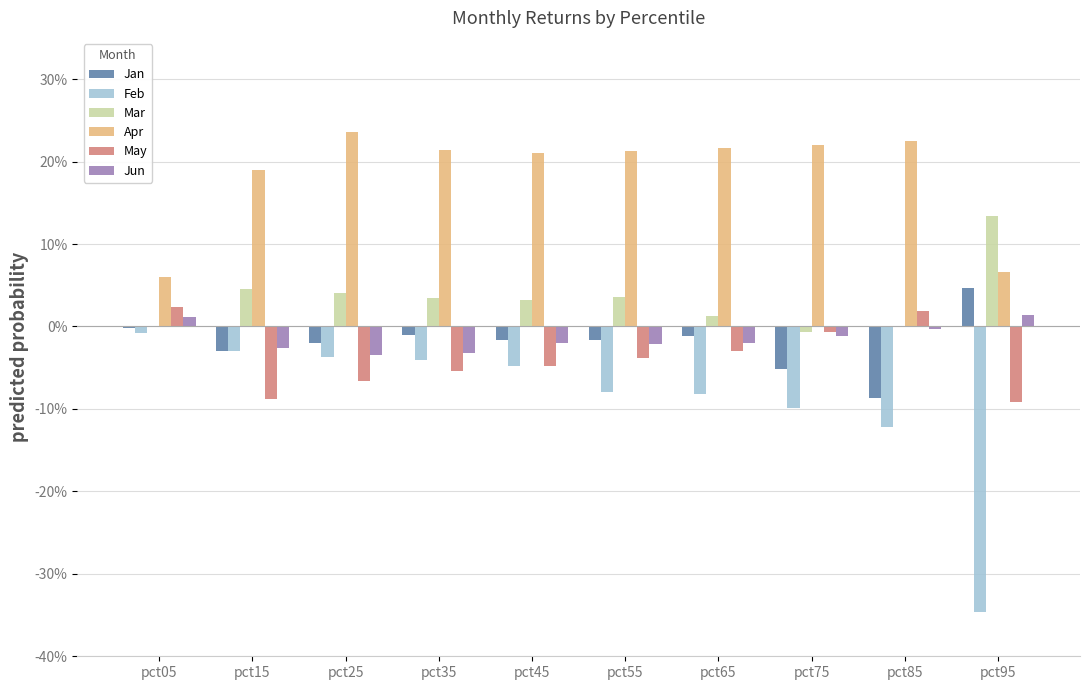

What are all the series names shown in the legend?

Jan, Feb, Mar, Apr, May, Jun